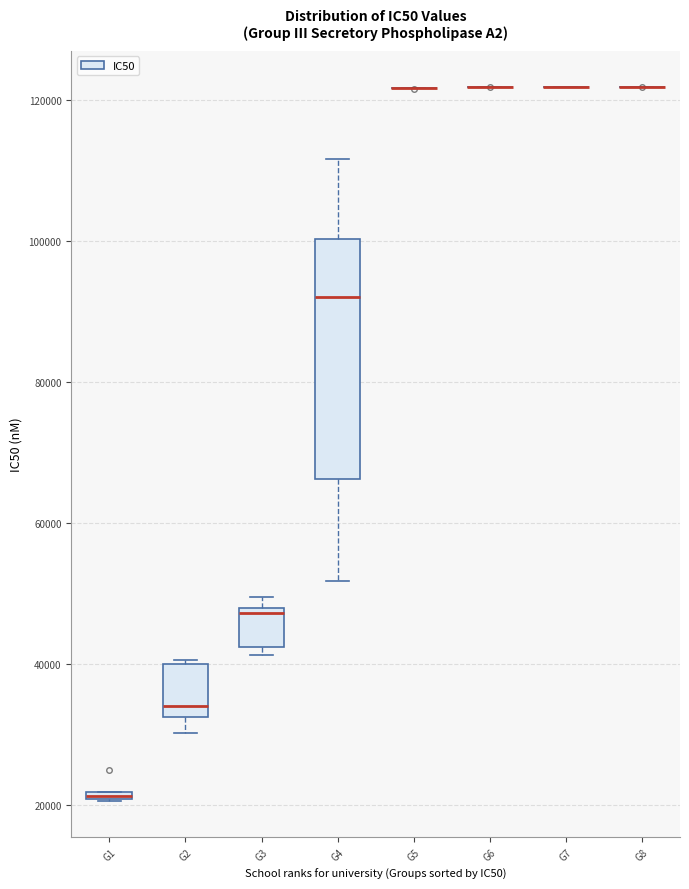

Which box is the tallest, from its lower edge to its upper edge?

G4